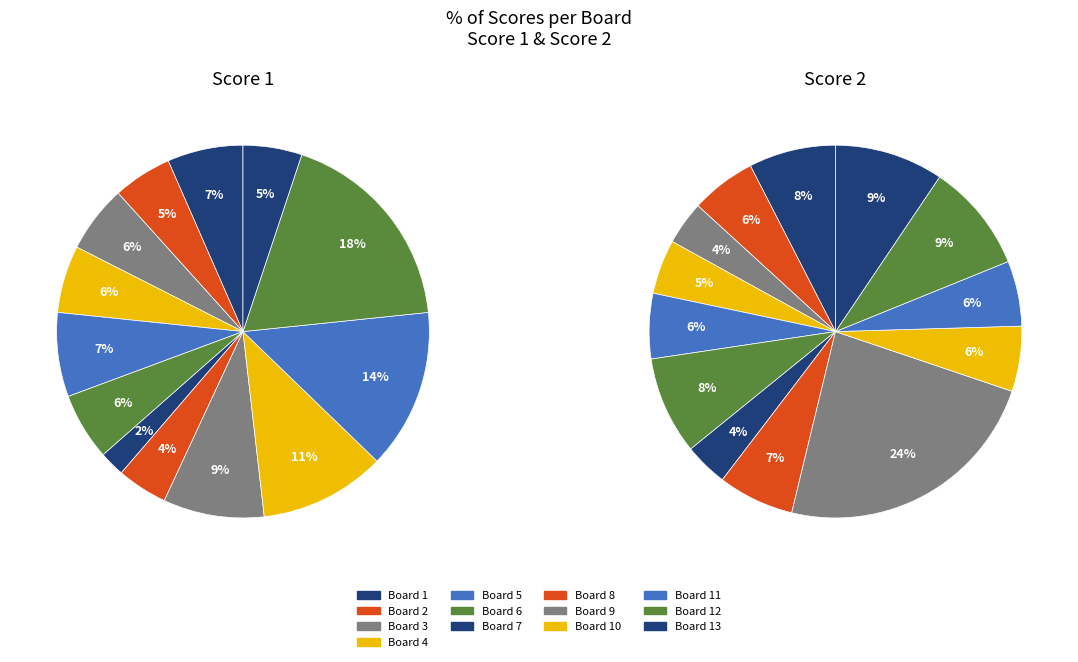

Rank the categories by Score 1 value from lowest to highest.

Board 7, Board 8, Board 2, Board 13, Board 3, Board 4, Board 6, Board 1, Board 5, Board 9, Board 10, Board 11, Board 12